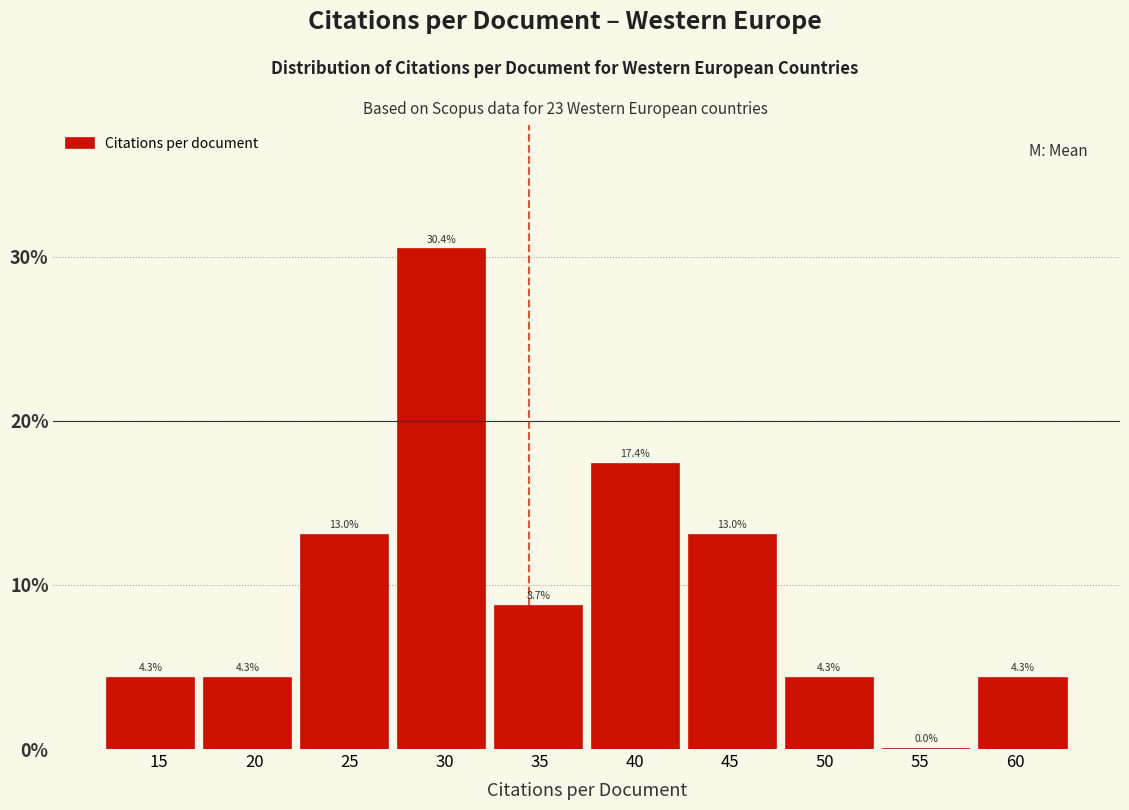

How tall is the bar that spans 32.5 to 37.5 on the x-axis? The bar edges are not printed on the chart, so give them approximately, as read against the axis.

8.7